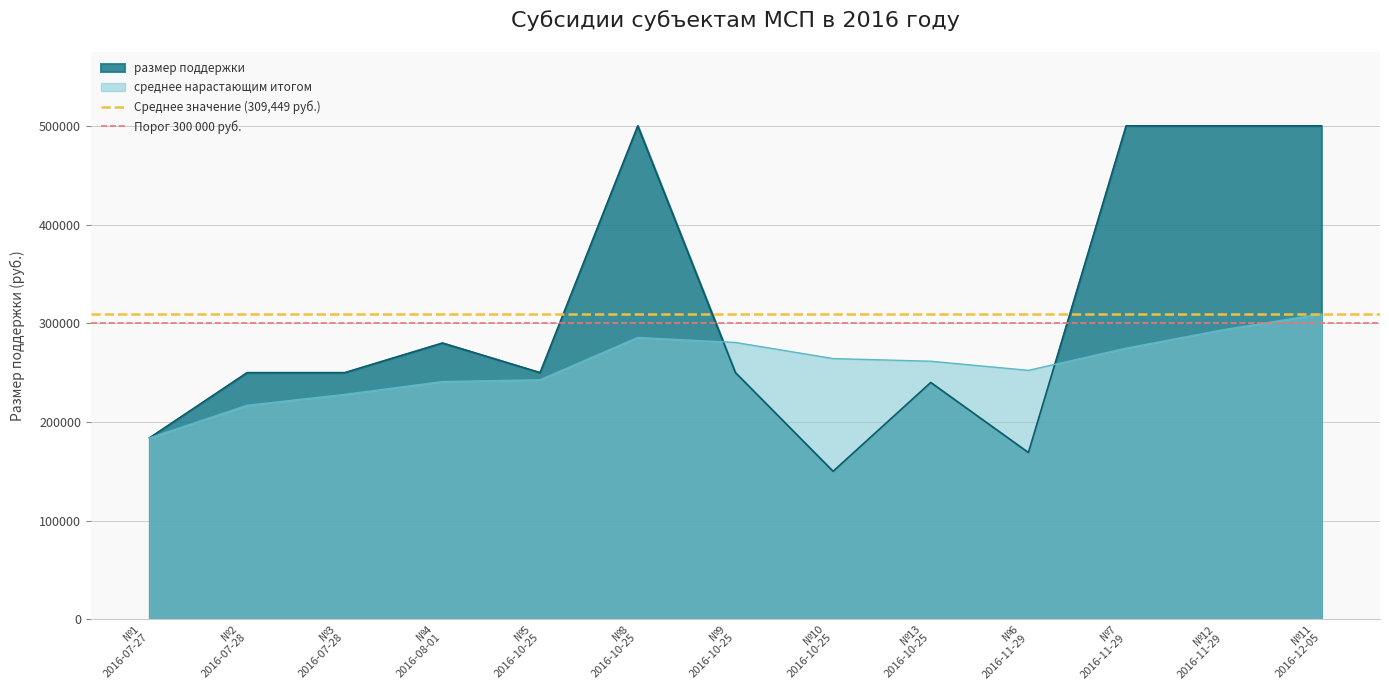

What is the maximum value for размер поддержки?

500000.0